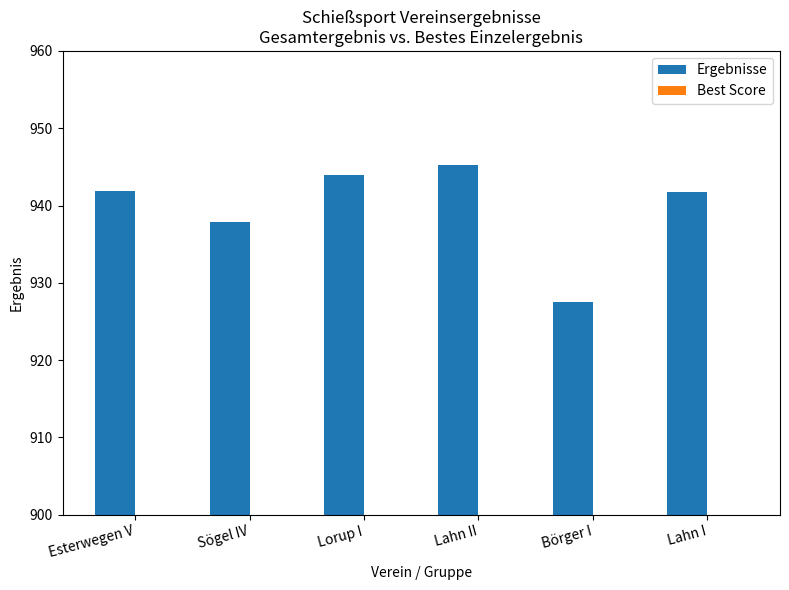

Reading left to right, what are all the values shown in this chart?

Ergebnisse: 941.9	937.9	944.0	945.2	927.5	941.7
Best Score: 317.0	317.1	314.8	317.6	311.3	314.4